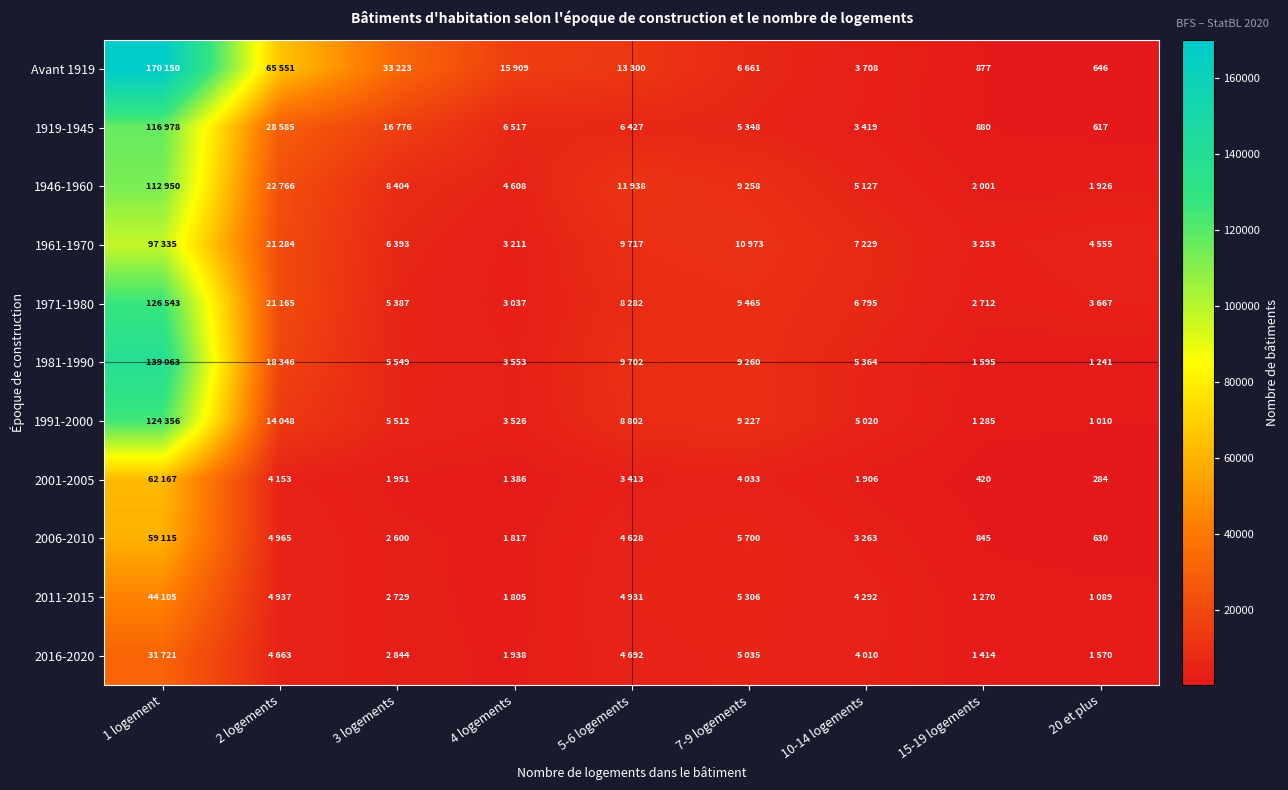

True or false: Avant 1919 has a value of 646 at 20 et plus.

True